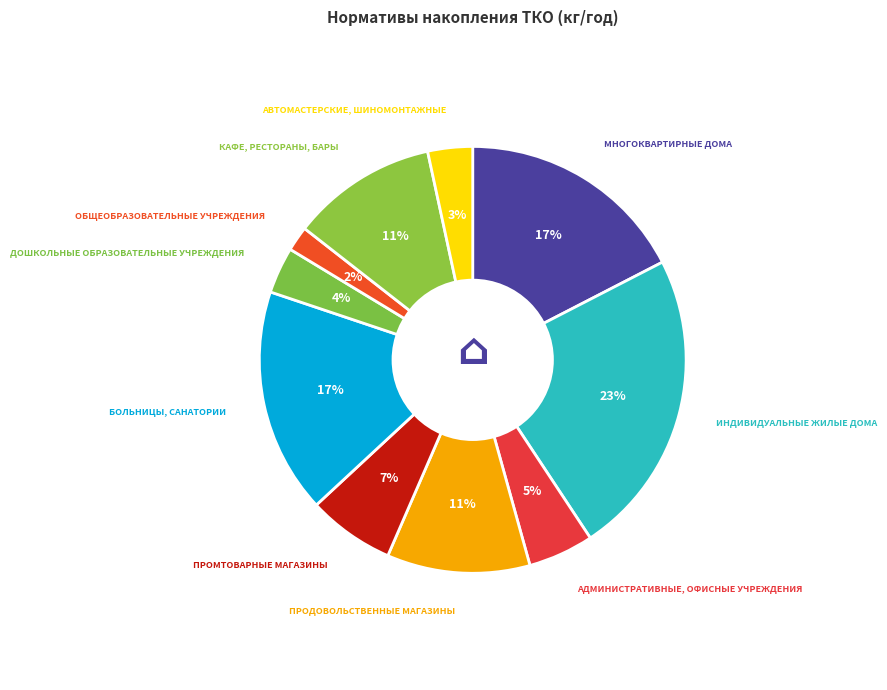

Rank the categories by value from lowest to highest.

Общеобразовательные учреждения, Автомастерские, шиномонтажные, Дошкольные образовательные учреждения, Административные, офисные учреждения, Промтоварные магазины, Продовольственные магазины, Кафе, рестораны, бары, Больницы, санатории, Многоквартирные дома, Индивидуальные жилые дома